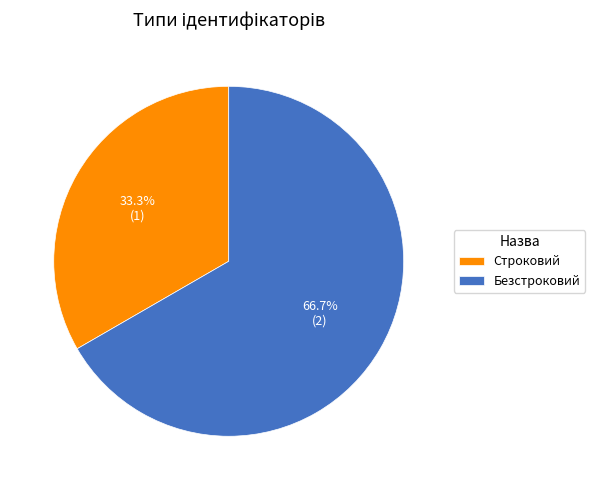

To the nearest percent, what percentage of the pie is Строковий?

33%